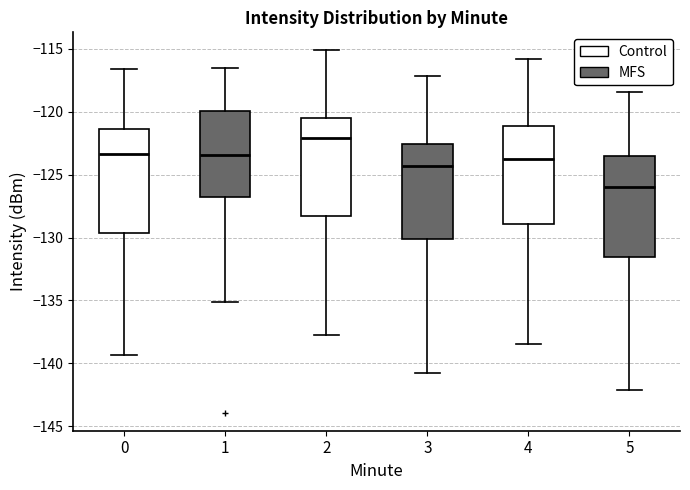

Reading left to right, read every box against the y-axis: the position of its median line, the range the box covers, and the ends of its whiskers. The values are not printed on the chart, so give them approximately, as read against the axis.

0: median -123.5, box -129.5 to -121.5, whiskers -139.5 to -116.5
1: median -123.5, box -127.0 to -120.0, whiskers -135.0 to -116.5
2: median -122.0, box -128.5 to -120.5, whiskers -138.0 to -115.0
3: median -124.5, box -130.0 to -122.5, whiskers -141.0 to -117.0
4: median -124.0, box -129.0 to -121.0, whiskers -138.5 to -116.0
5: median -126.0, box -131.5 to -123.5, whiskers -142.0 to -118.5